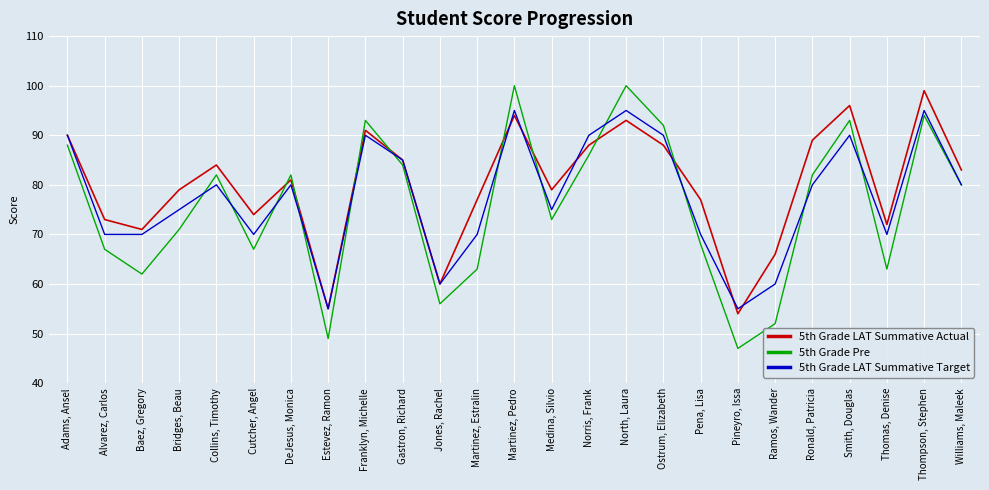

Is the value of 5th Grade LAT Summative Target at Martinez, Pedro greater than the value of 5th Grade LAT Summative Actual at Alvarez, Carlos?

Yes